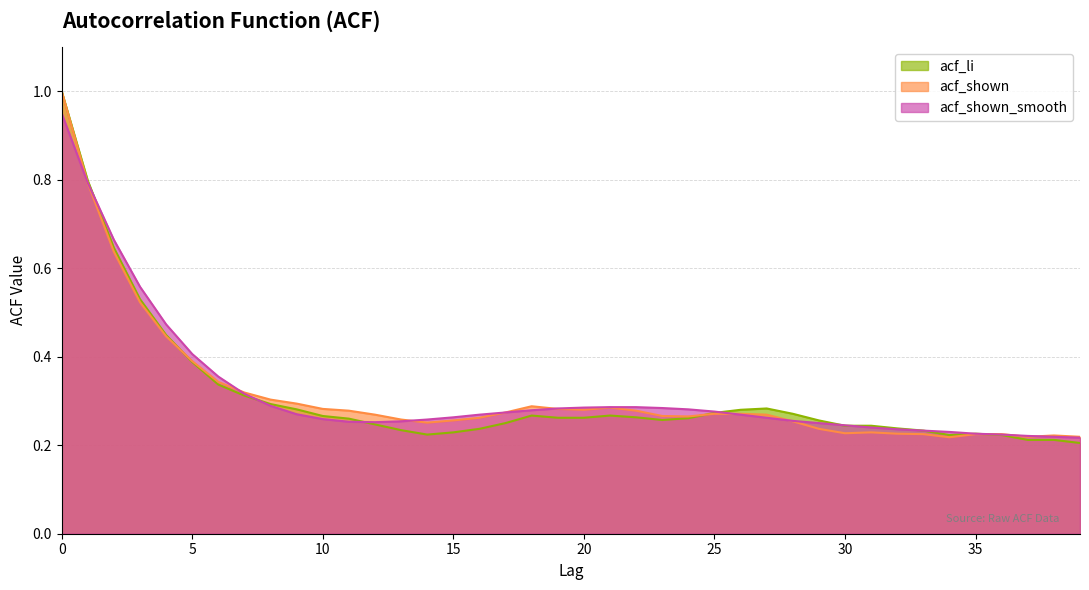

Reading left to right, what are all the values shown in this chart?

acf_li: 0=1.0	1=0.8	2=0.6	3=0.5	4=0.4	5=0.4	6=0.3	7=0.3	8=0.3	9=0.3	10=0.3	11=0.3	12=0.2	13=0.2	14=0.2	15=0.2	16=0.2	17=0.2	18=0.3	19=0.3	20=0.3	21=0.3	22=0.3	23=0.3	24=0.3	25=0.3	26=0.3	27=0.3	28=0.3	29=0.3	30=0.2	31=0.2	32=0.2	33=0.2	34=0.2	35=0.2	36=0.2	37=0.2	38=0.2	39=0.2
acf_shown: 0=1.0	1=0.8	2=0.6	3=0.5	4=0.4	5=0.4	6=0.3	7=0.3	8=0.3	9=0.3	10=0.3	11=0.3	12=0.3	13=0.3	14=0.3	15=0.3	16=0.3	17=0.3	18=0.3	19=0.3	20=0.3	21=0.3	22=0.3	23=0.3	24=0.3	25=0.3	26=0.3	27=0.3	28=0.3	29=0.2	30=0.2	31=0.2	32=0.2	33=0.2	34=0.2	35=0.2	36=0.2	37=0.2	38=0.2	39=0.2
acf_shown_smooth: 0=0.9	1=0.8	2=0.7	3=0.6	4=0.5	5=0.4	6=0.4	7=0.3	8=0.3	9=0.3	10=0.3	11=0.3	12=0.3	13=0.3	14=0.3	15=0.3	16=0.3	17=0.3	18=0.3	19=0.3	20=0.3	21=0.3	22=0.3	23=0.3	24=0.3	25=0.3	26=0.3	27=0.3	28=0.3	29=0.2	30=0.2	31=0.2	32=0.2	33=0.2	34=0.2	35=0.2	36=0.2	37=0.2	38=0.2	39=0.2